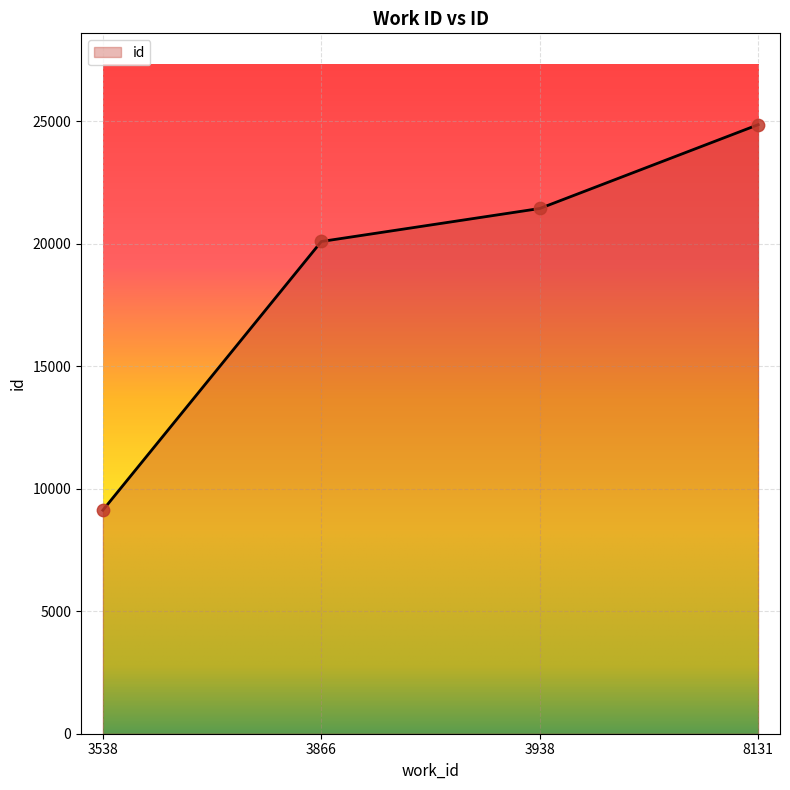

Which has a higher value, 3538 or 3938?

3938